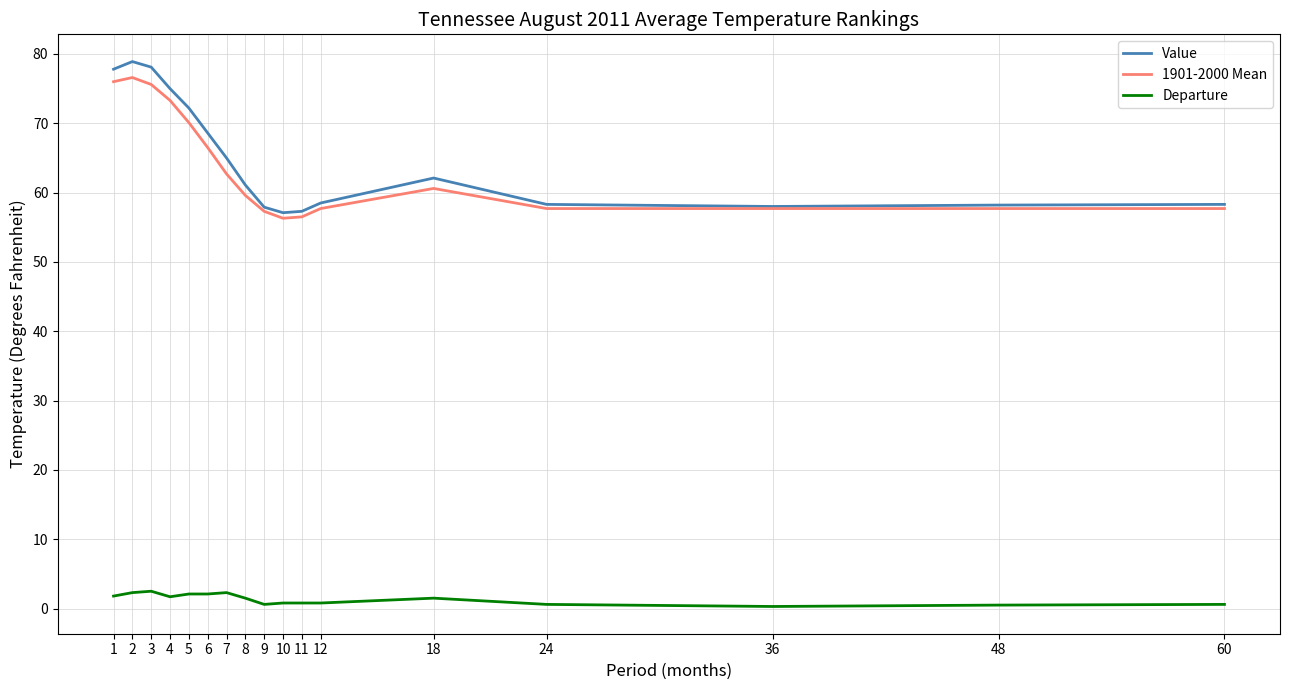

True or false: 1901-2000 Mean and Departure intersect in this chart.

False